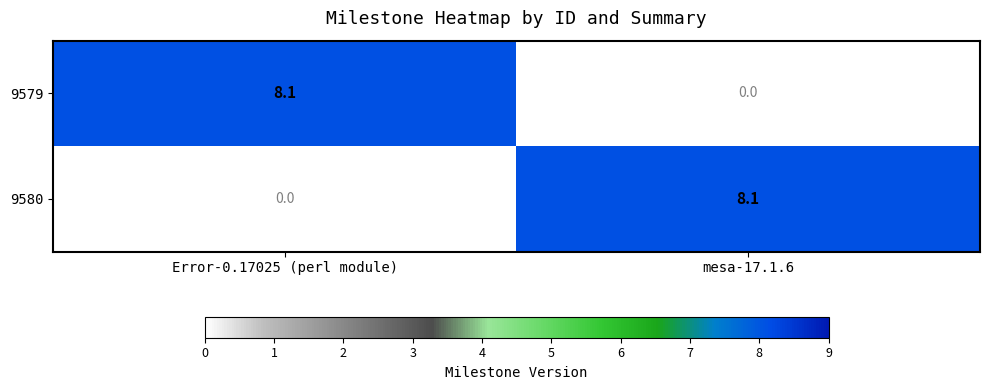

The value of 9579 at mesa-17.1.6 is 5.6. True or false?

False